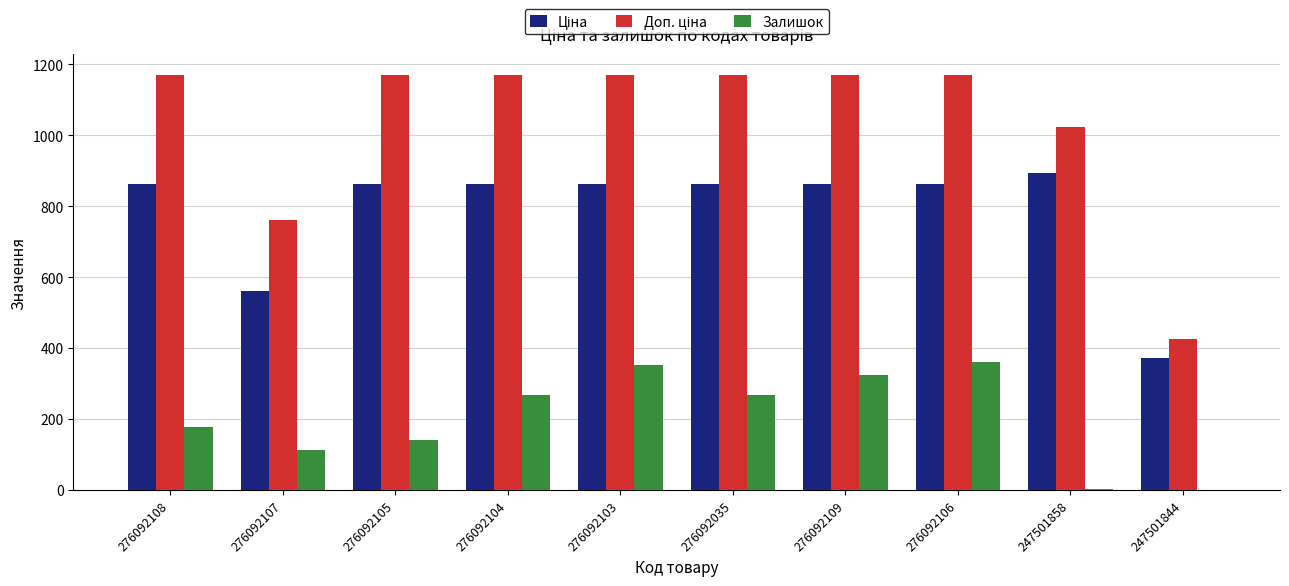

Between 276092105 and 276092035, which series saw the biggest shift?

Залишок